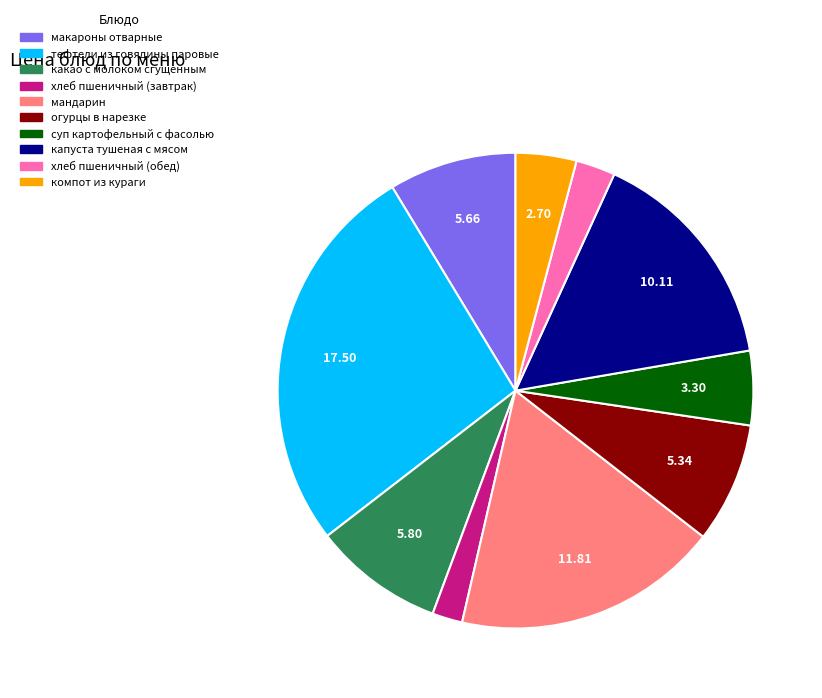

Combined, do хлеб пшеничный (обед) and хлеб пшеничный (завтрак) account for over 50%?

No